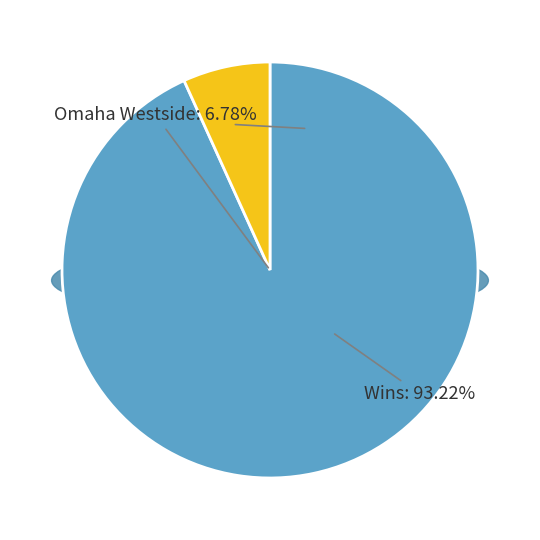

What percentage is the Omaha Westside slice, to the nearest percent?

7%